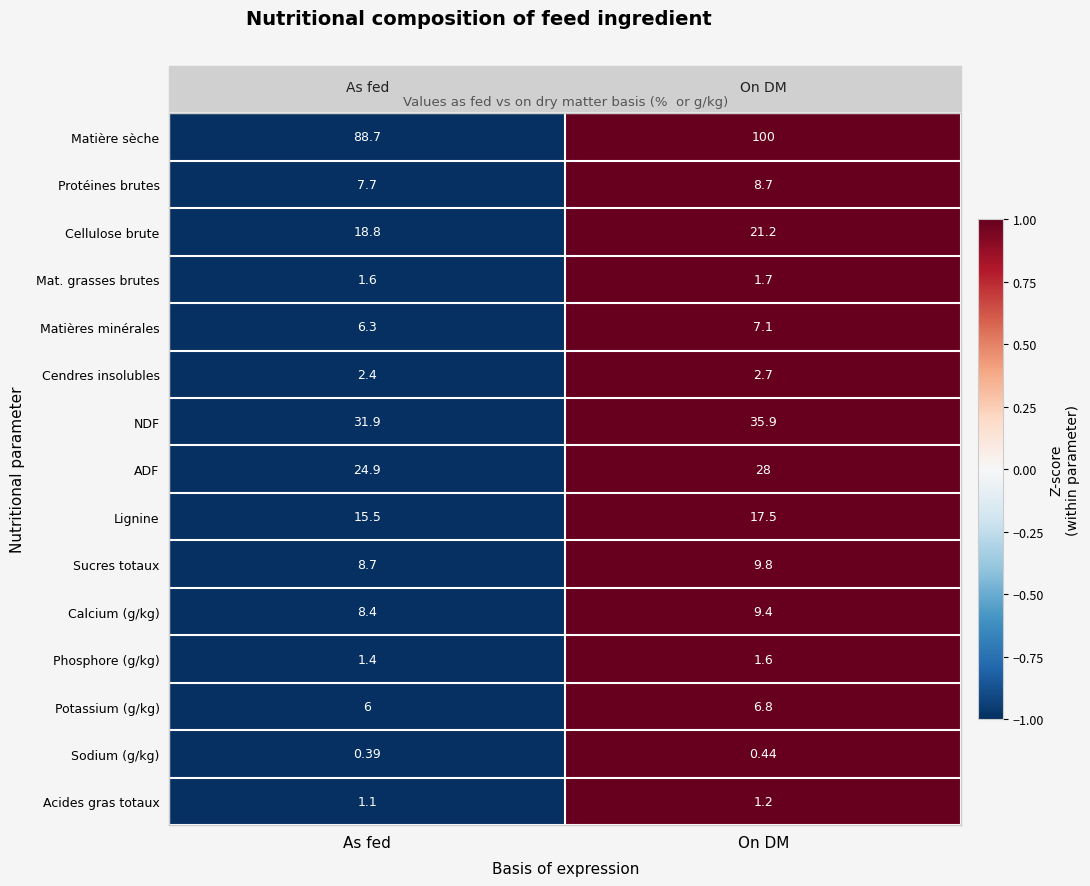

Which category has the lowest value in the Sodium (g/kg) series?

As fed